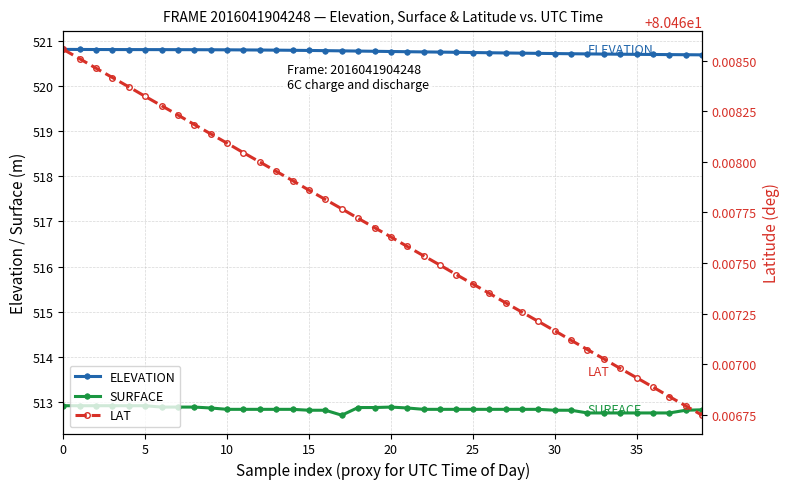

Does the chart display data point markers on the line(s)?

Yes